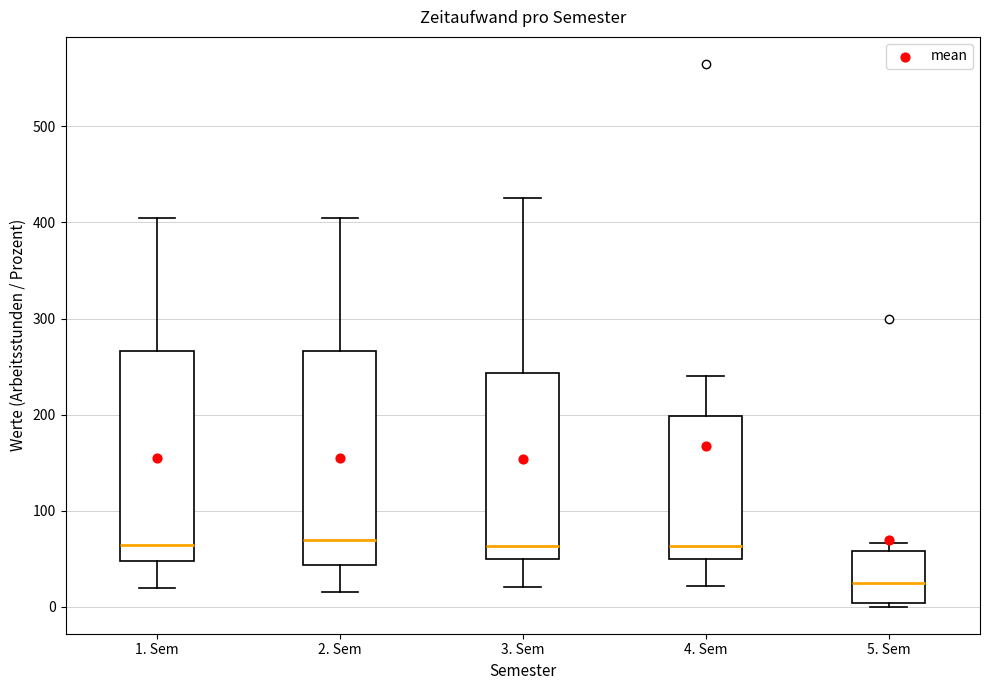

Reading left to right, transcribe this box plot: for each box, give where its median line is, the range the box spans, and where its two whiskers end, as read against the y-axis. The values are not printed on the chart, so give them approximately, as read against the axis.

1. Sem: median 60, box 50 to 270, whiskers 20 to 410
2. Sem: median 70, box 40 to 270, whiskers 20 to 410
3. Sem: median 60, box 50 to 240, whiskers 20 to 430
4. Sem: median 60, box 50 to 200, whiskers 20 to 240
5. Sem: median 20, box 0 to 60, whiskers 0 (just below the box's lower edge) to 70